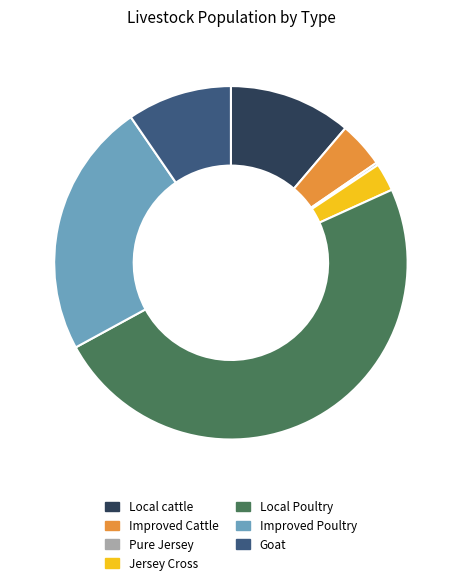

Between Goat and Improved Poultry, which is larger?

Improved Poultry